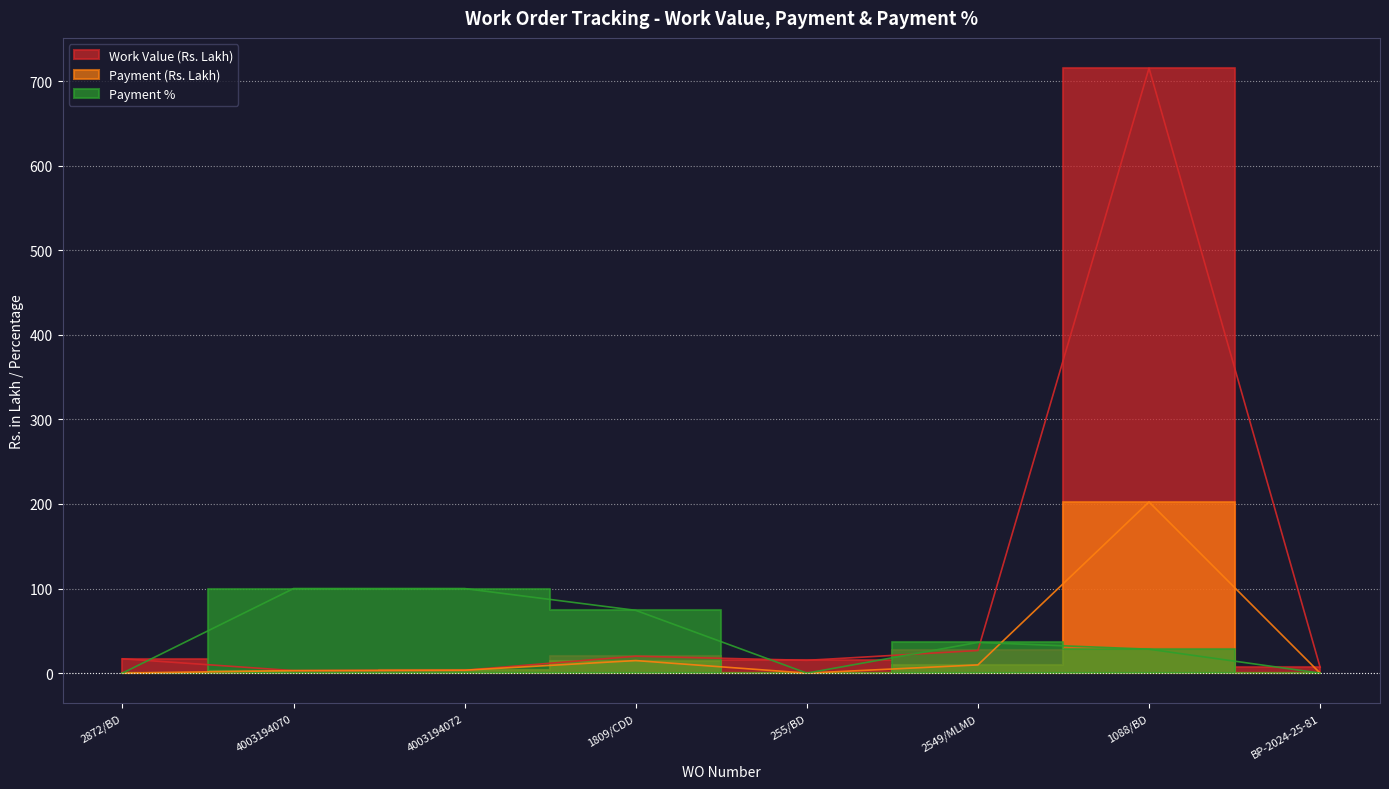

True or false: Payment % and Work Value (Rs. Lakh) intersect in this chart.

True